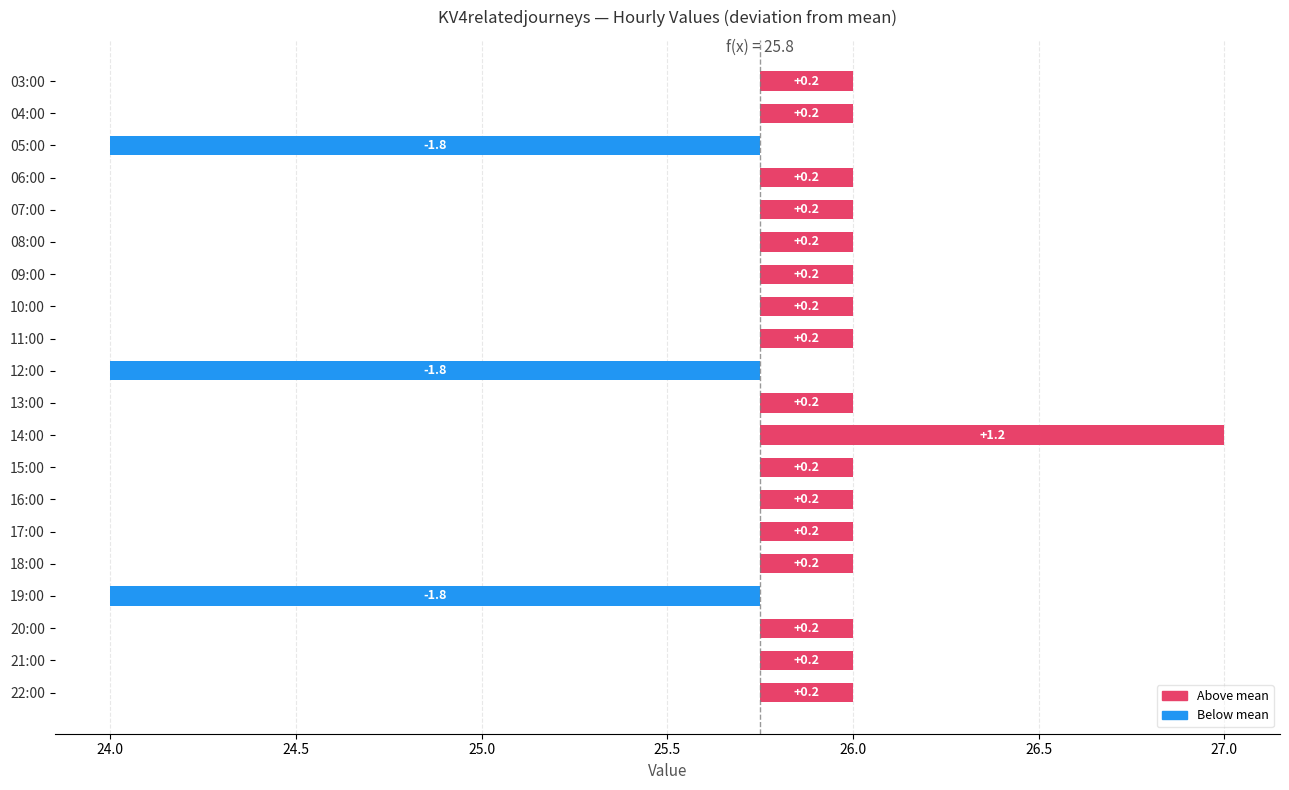

True or false: the data shows 0.1 at 03:00.

False